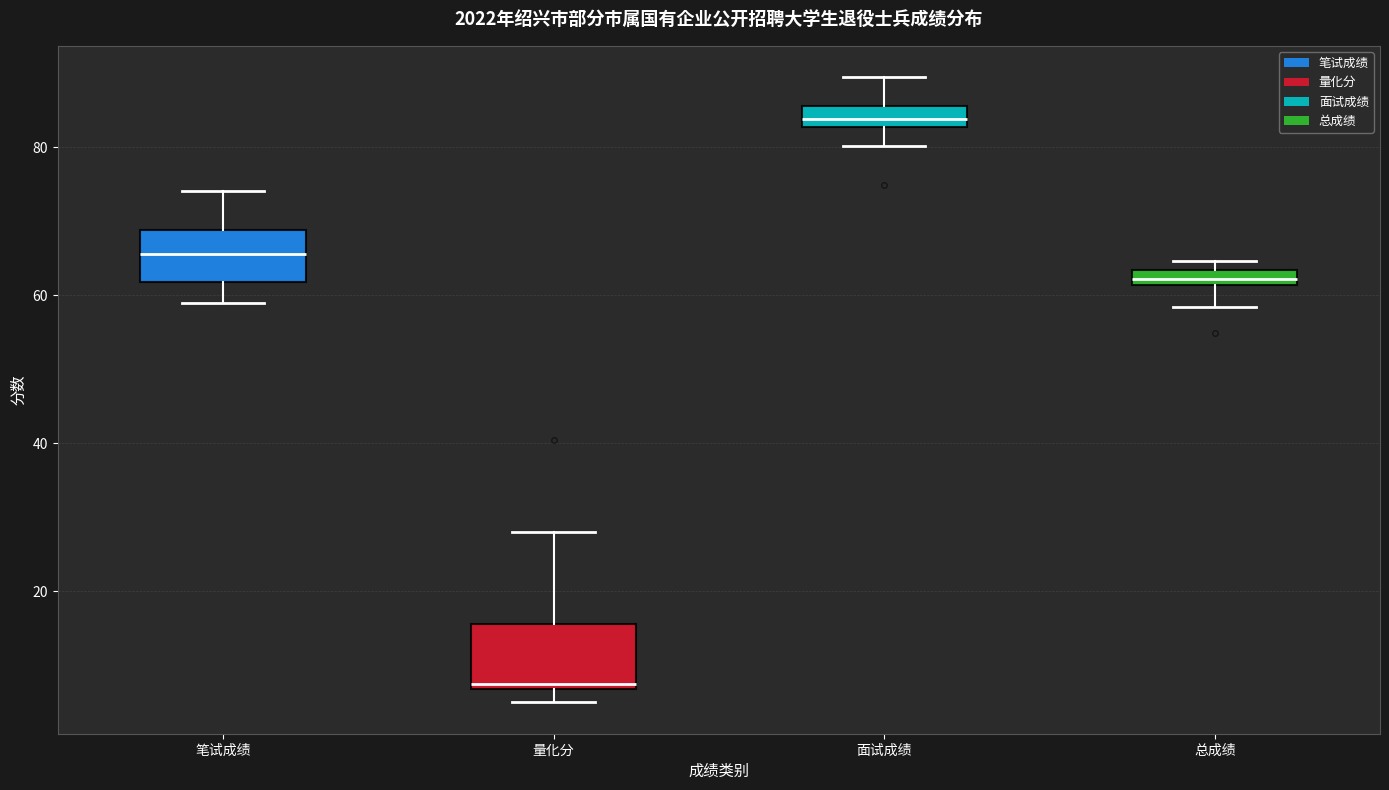

Which box's median line is the highest?

面试成绩